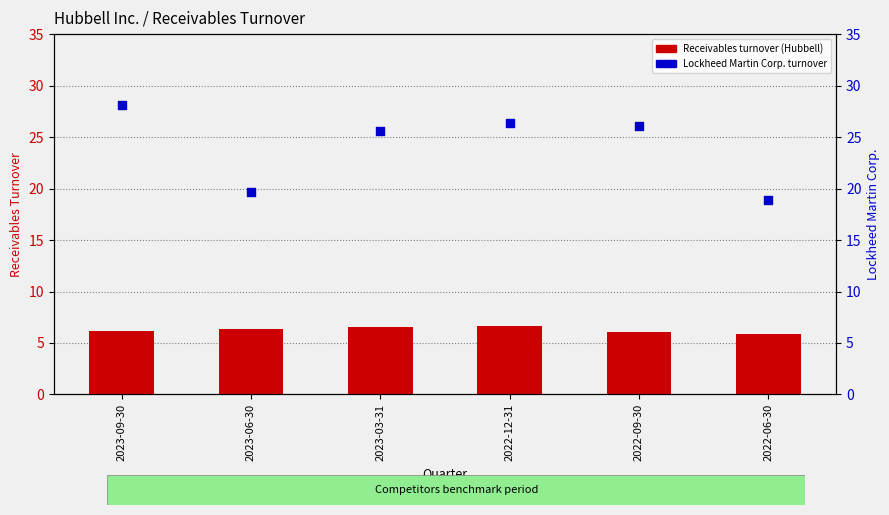

Is the value of Receivables turnover (Hubbell) at 2022-09-30 greater than the value of Lockheed Martin Corp. turnover at 2022-09-30?

No